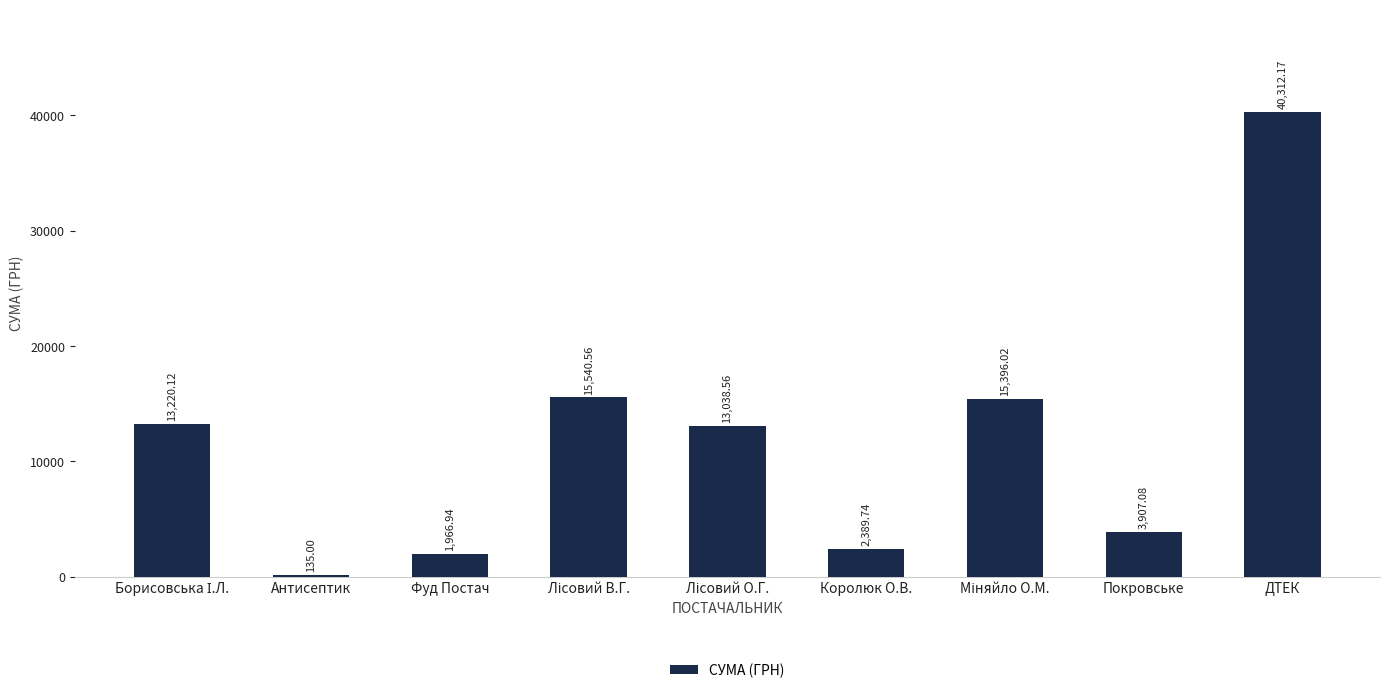

At which category does the chart reach its peak across all series?

ДТЕК